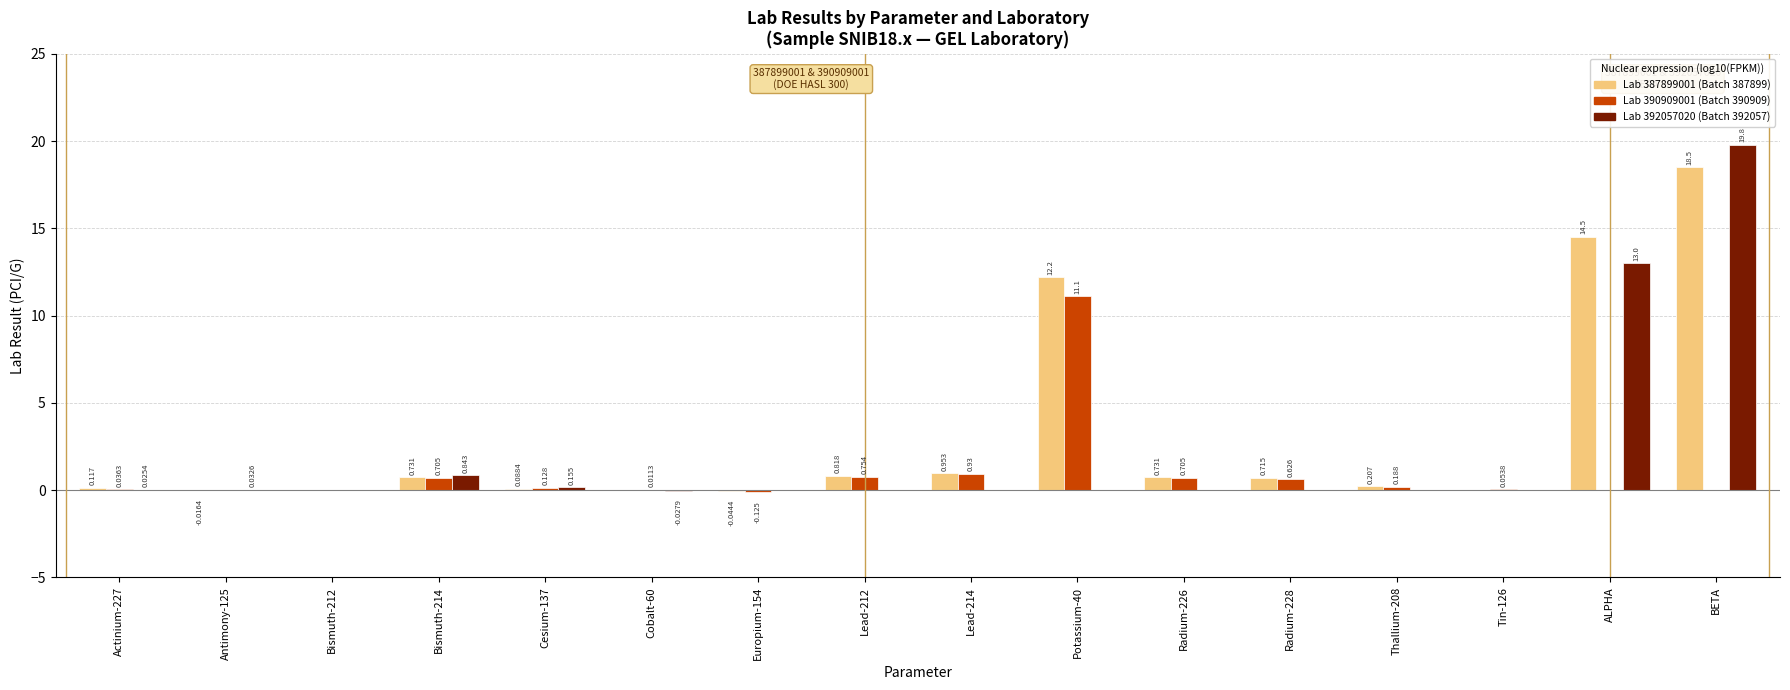

The value of Lab 392057020 (Batch 392057) at Potassium-40 is -9.7. True or false?

False